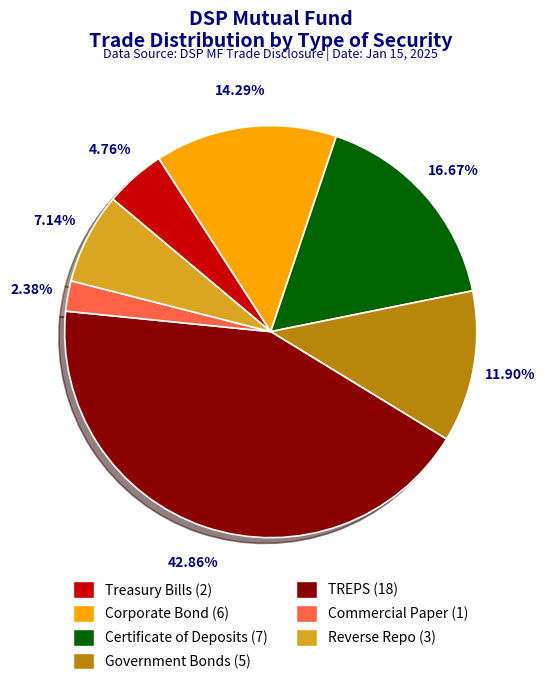

To the nearest percent, what is the average slice percentage?

14%